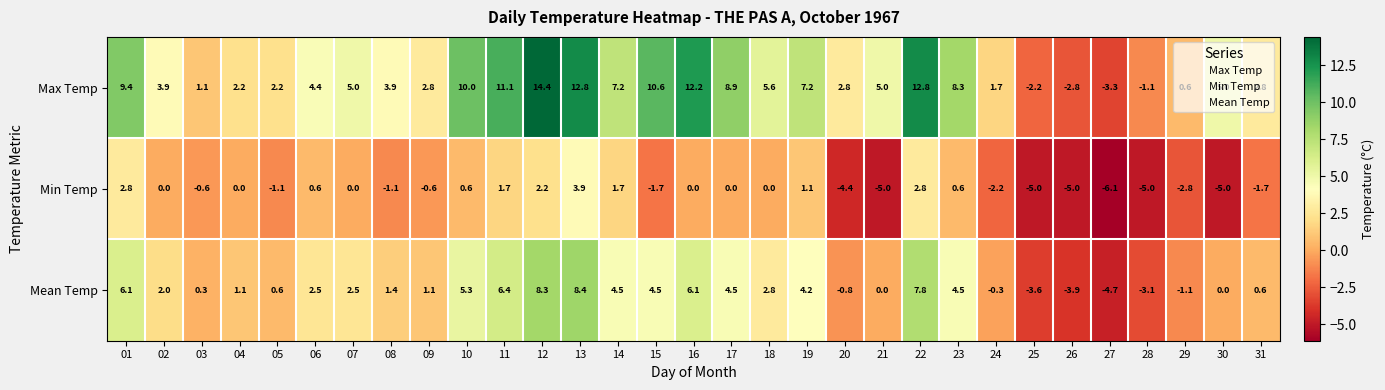

Between 14 and 27, which series saw the biggest shift?

Max Temp